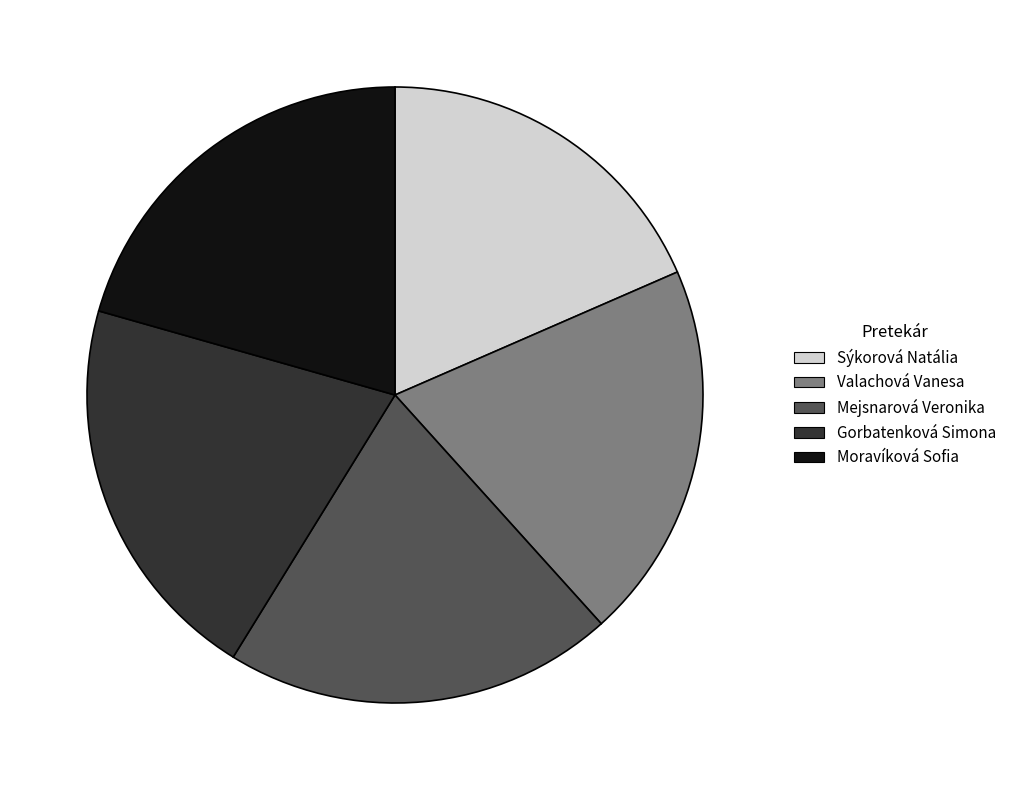

What is the smallest slice in the pie chart?

Sýkorová Natália